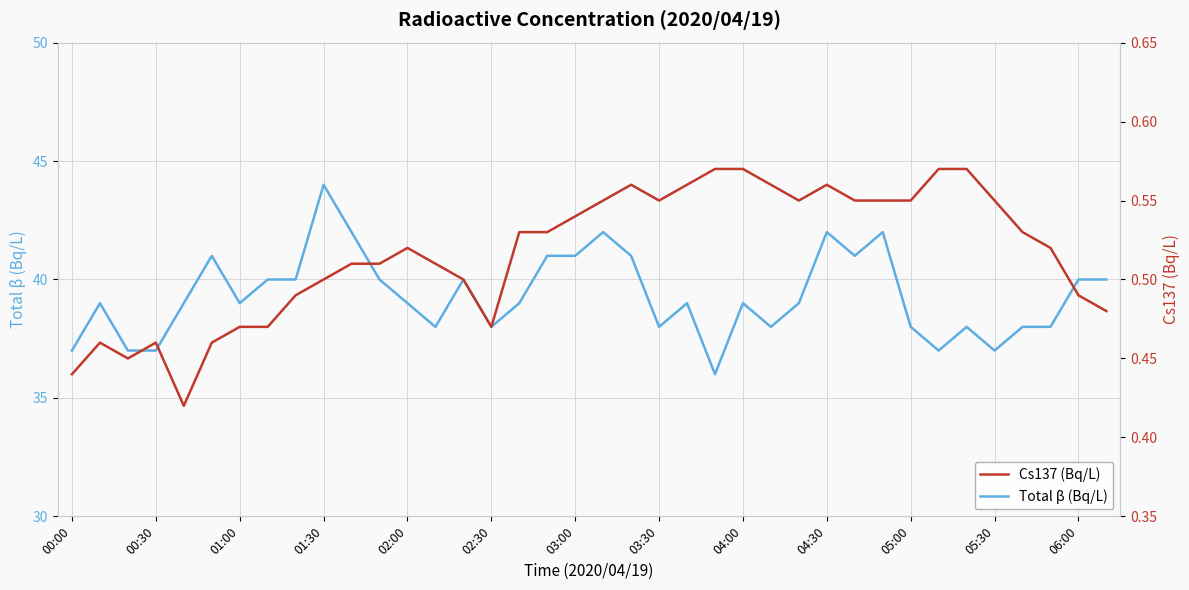

Is this an area chart (filled region under the line)?

No